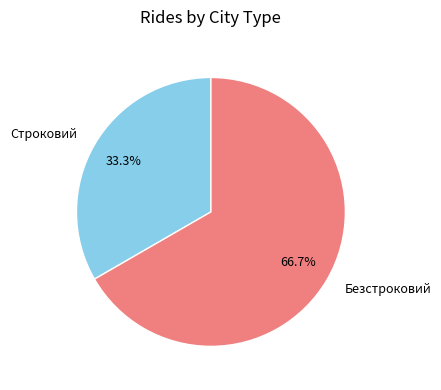

What is the largest slice in the pie chart?

Безстроковий